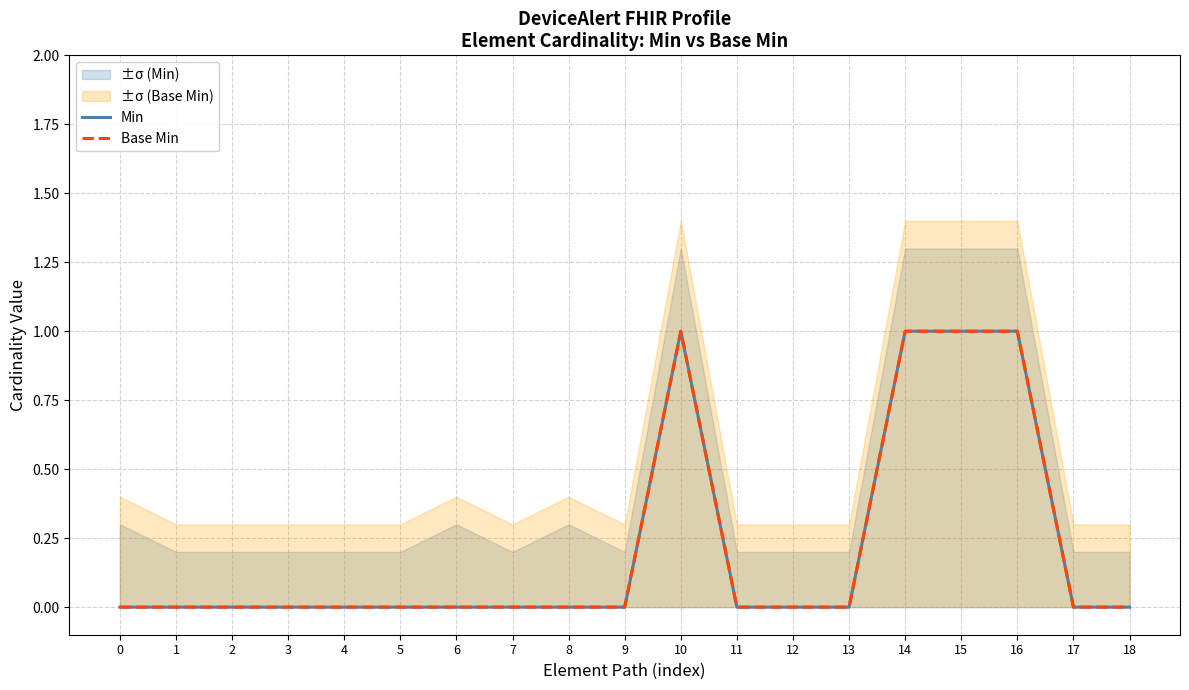

Which series has the largest total across all categories?

Min